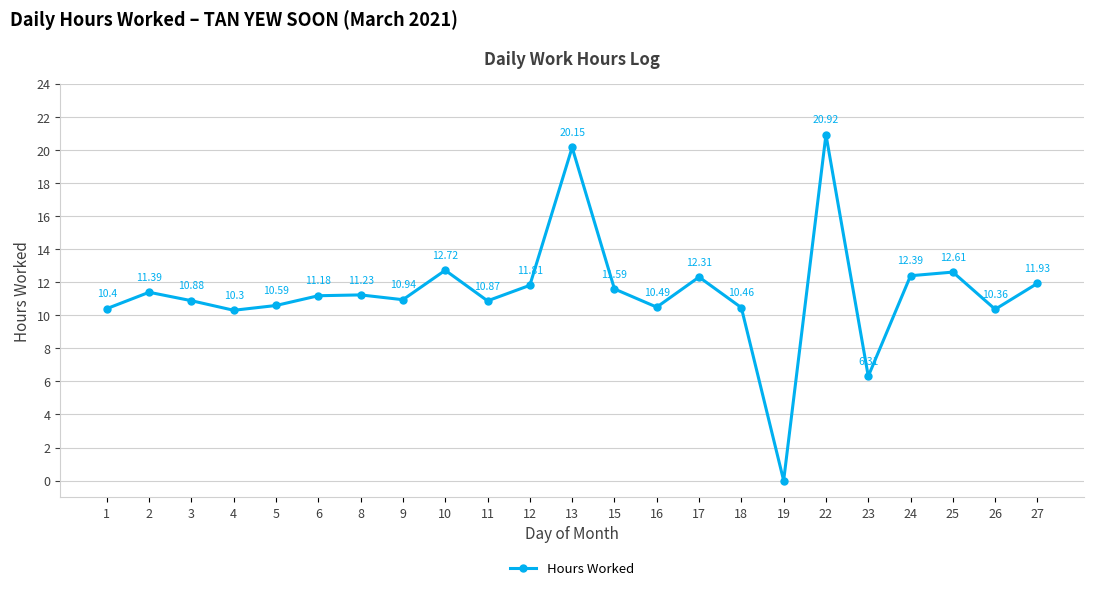

Read the value at 2.

11.4